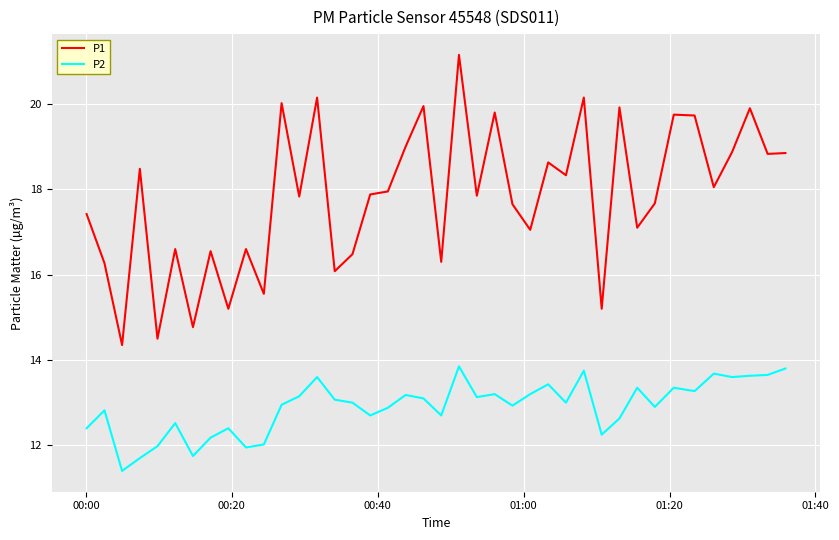

Which series has the largest total across all categories?

P1